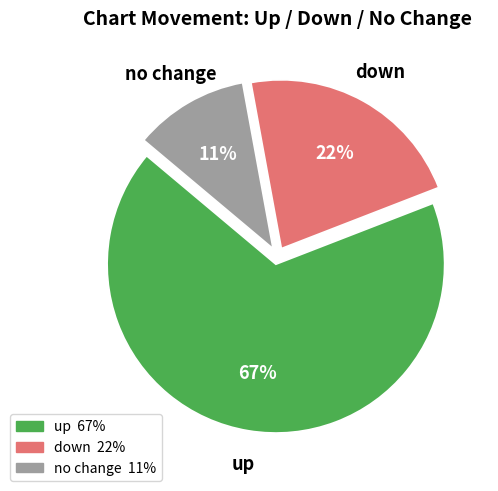

Approximately how many times larger is the value at up compared to no change?

6.1